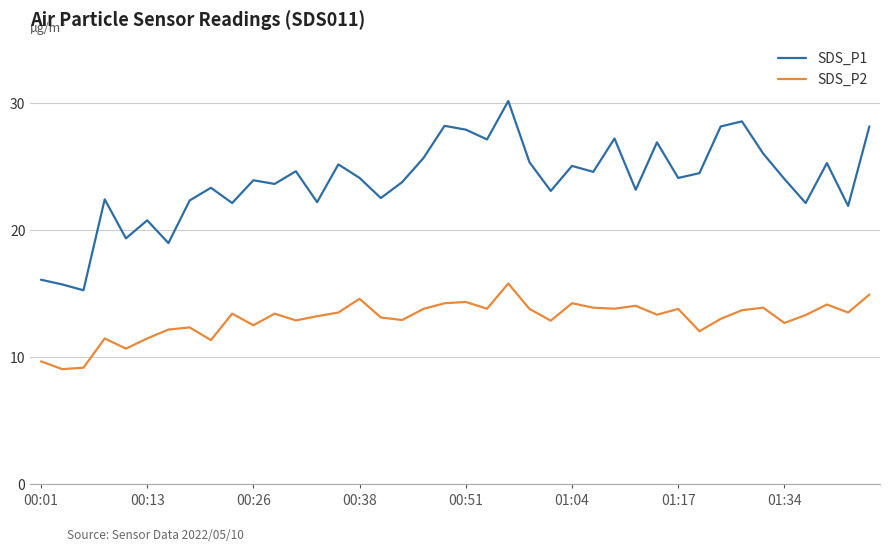

Which series has the largest total across all categories?

SDS_P1